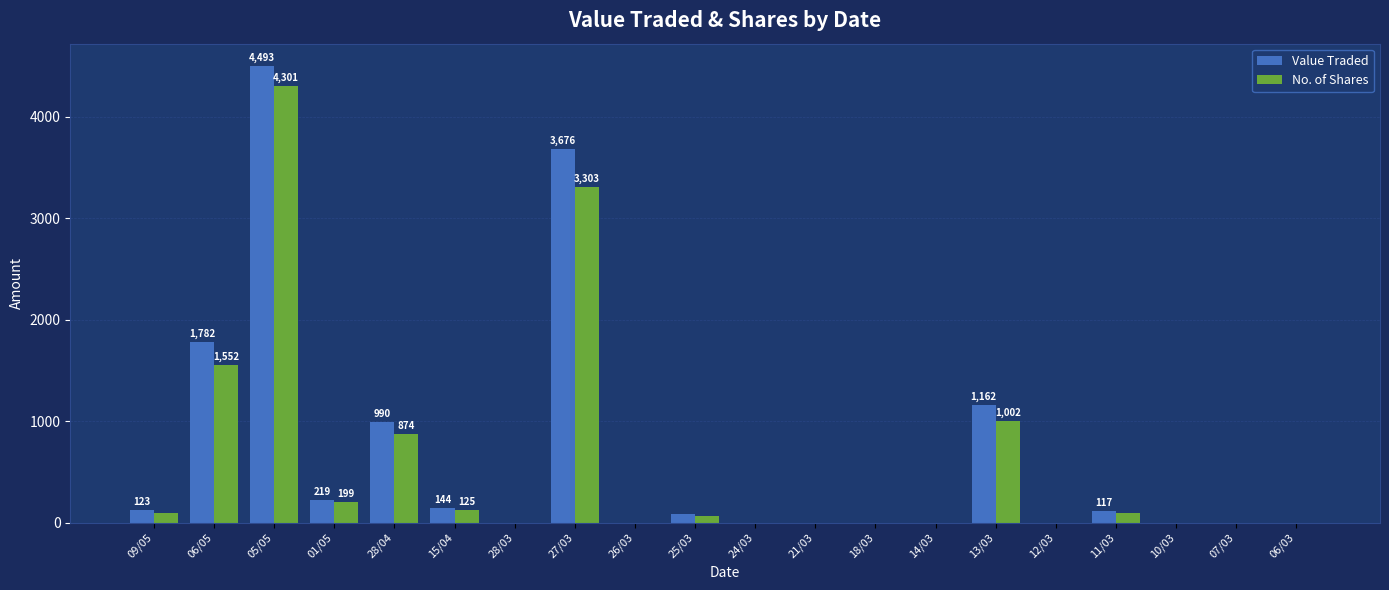

How many data points does each series have?

20